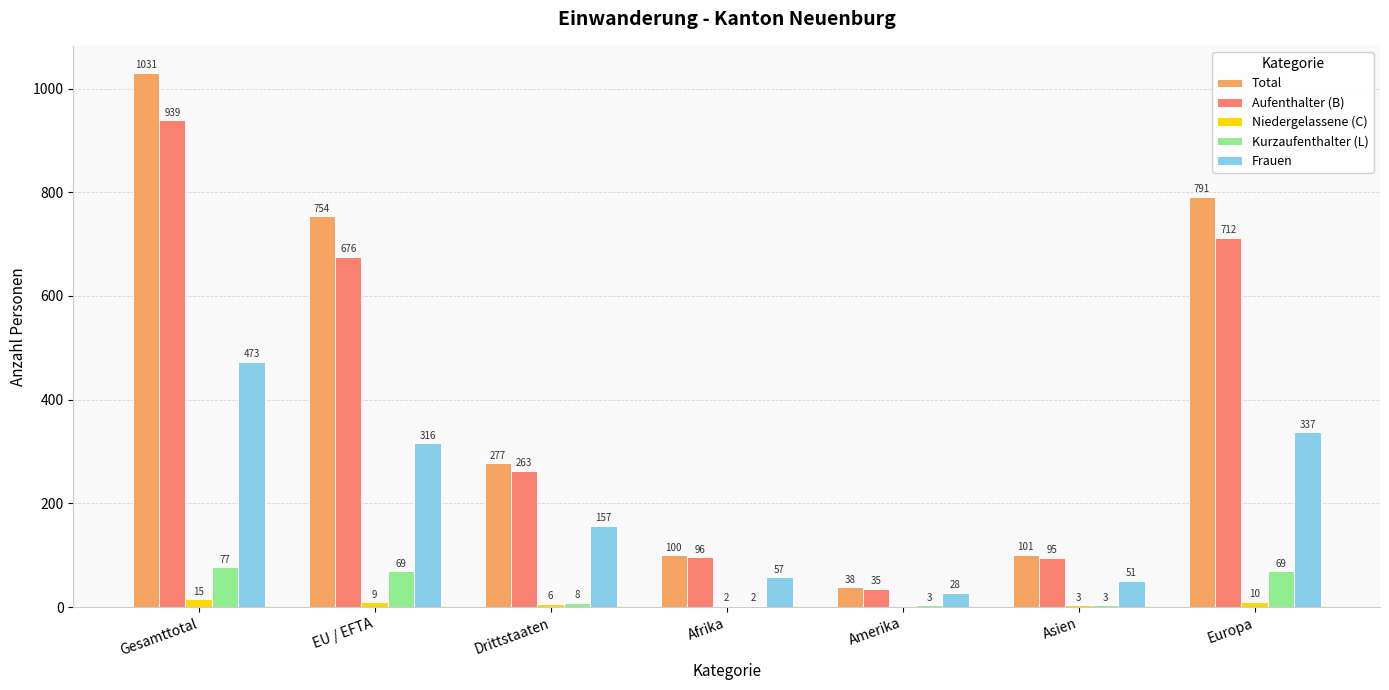

Which label corresponds to the largest value in the chart?

Gesamttotal